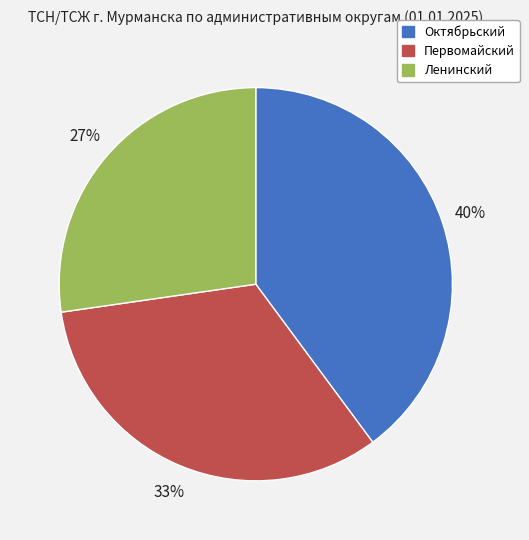

How many segments does this pie chart have?

3